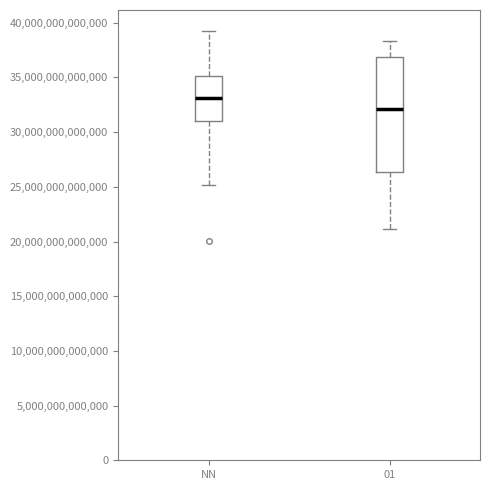

Which box is the tallest, from its lower edge to its upper edge?

01